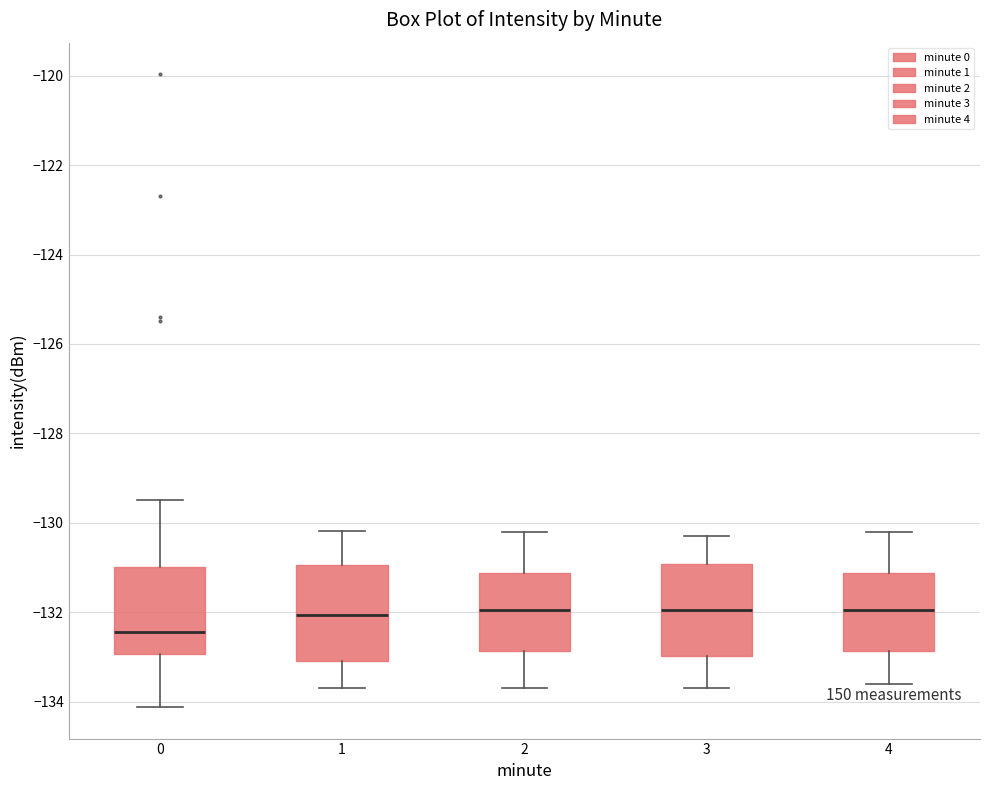

Where is the lower edge of the box at x = 4 on the y-axis? The values are not printed on the chart, so give them approximately, as read against the axis.

-132.8